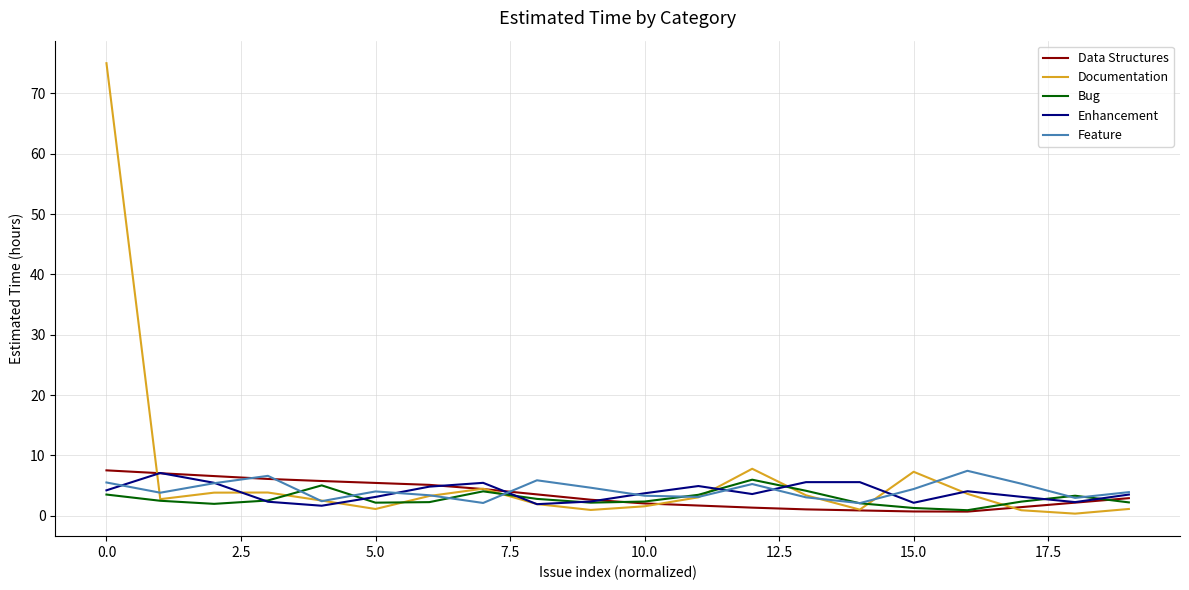

Which series has the widest spread of values?

Documentation